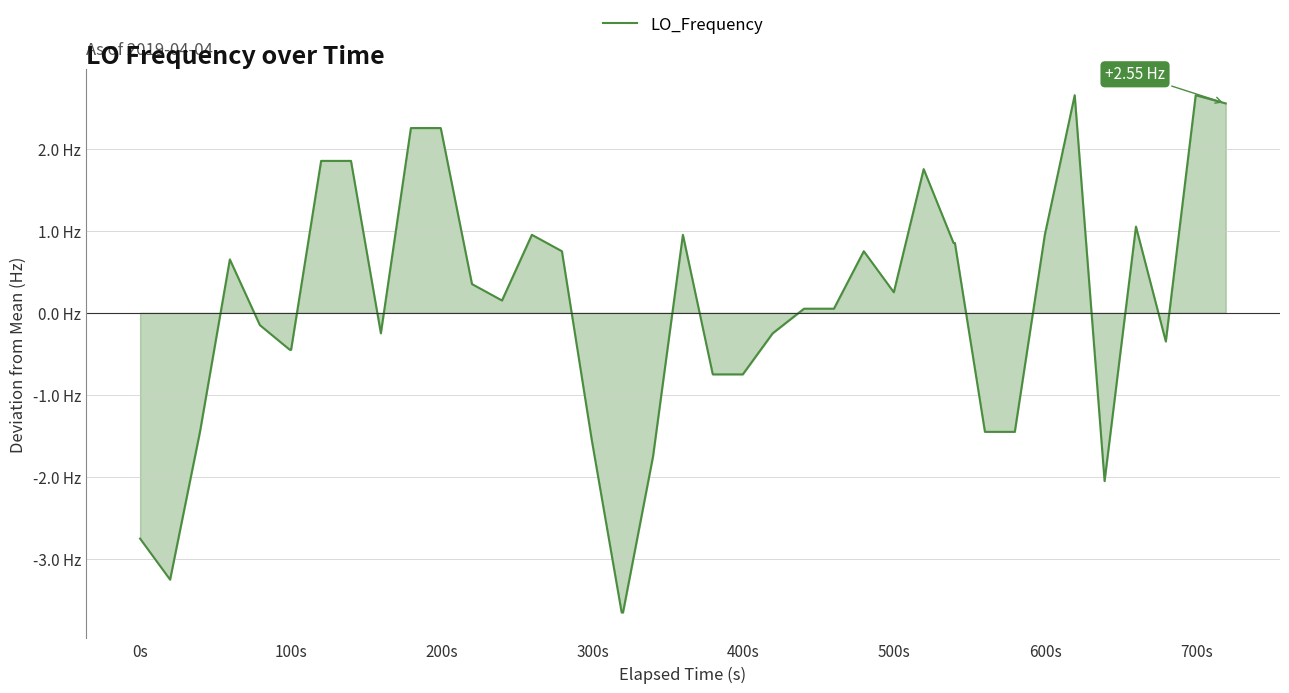

Does the chart display data point markers on the line(s)?

No